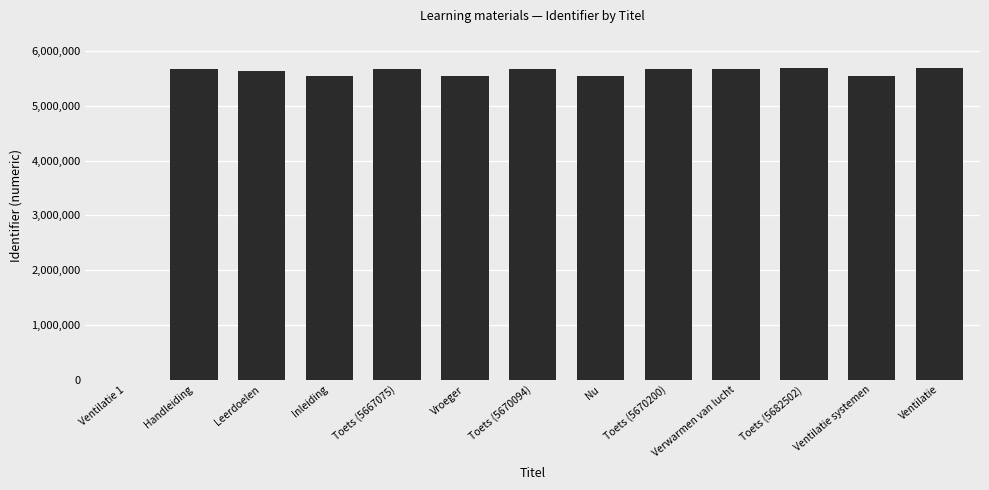

What is the greatest value displayed?

5682548